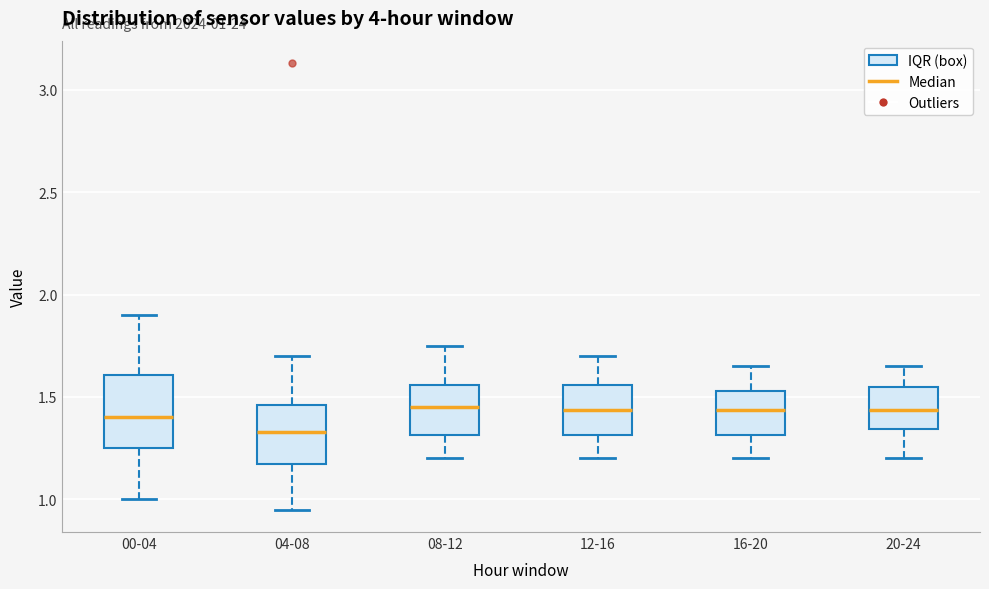

Comparing the boxes themselves (not the whiskers), which one is the tallest?

00-04